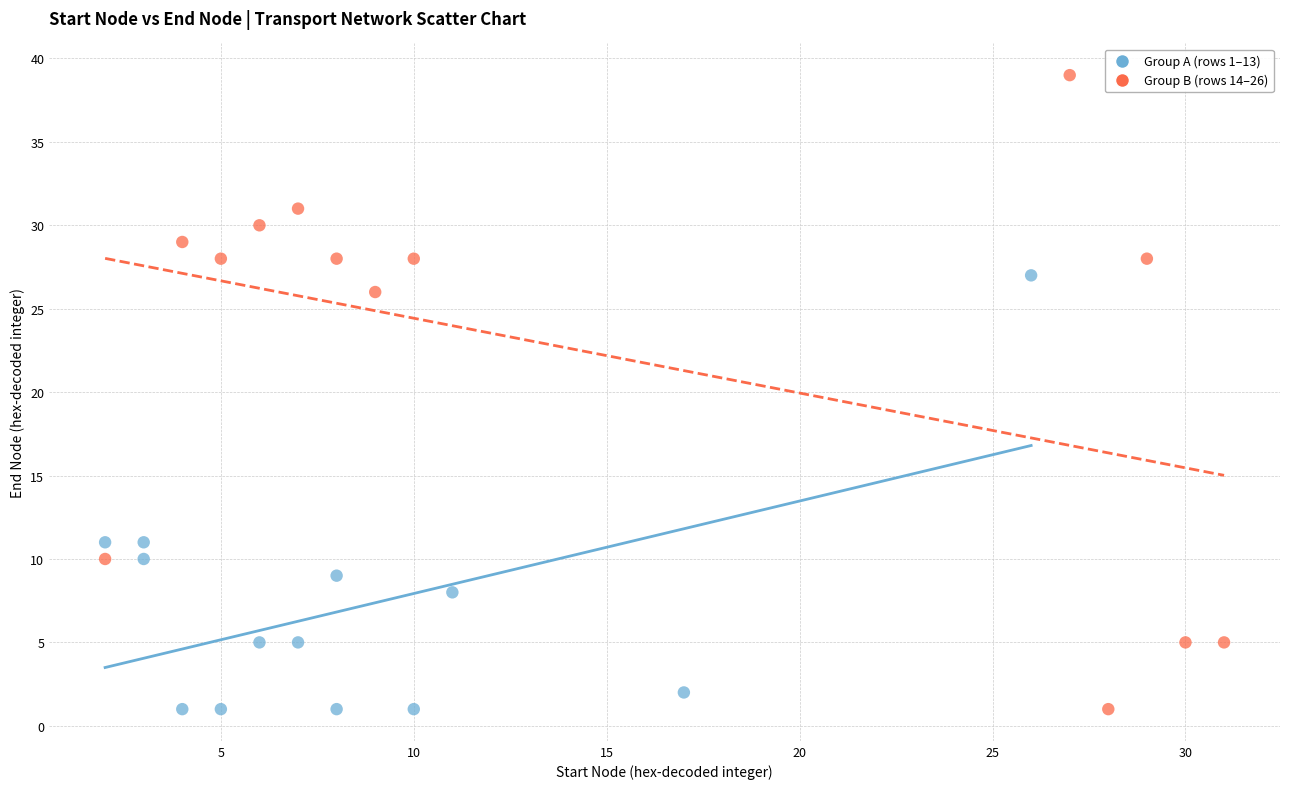

Which series reaches the maximum Y coordinate?

Group B (rows 14–26)